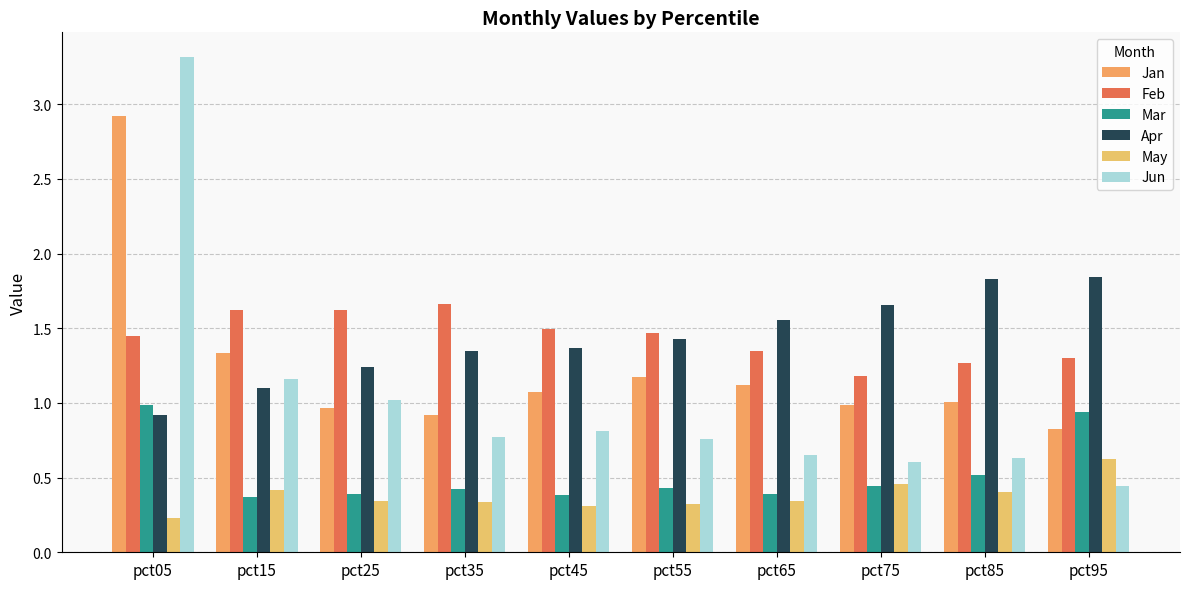

The value of May at pct45 is 0.1. True or false?

False